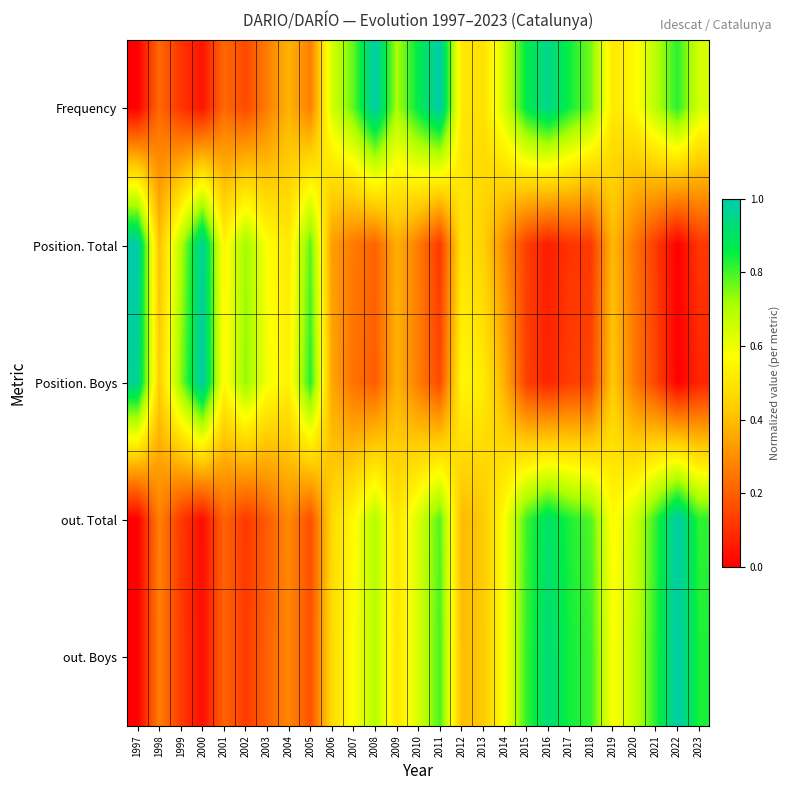

Reading right to left, extract all data points from this chart.

Frequency: 2023=0.6	2022=0.8	2021=0.7	2020=0.6	2019=0.5	2018=0.8	2017=0.8	2016=1.0	2015=0.9	2014=0.6	2013=0.5	2012=0.5	2011=1.0	2010=0.9	2009=0.7	2008=1.0	2007=0.8	2006=0.6	2005=0.3	2004=0.4	2003=0.3	2002=0.2	2001=0.2	2000=0.0	1999=0.1	1998=0.2	1997=0.0
Position. Total: 2023=0.1	2022=0.0	2021=0.1	2020=0.2	2019=0.4	2018=0.1	2017=0.1	2016=0.1	2015=0.1	2014=0.3	2013=0.4	2012=0.5	2011=0.1	2010=0.3	2009=0.4	2008=0.2	2007=0.3	2006=0.3	2005=0.8	2004=0.5	2003=0.6	2002=0.7	2001=0.5	2000=1.0	1999=0.7	1998=0.4	1997=1.0
Position. Boys: 2023=0.1	2022=0.0	2021=0.1	2020=0.3	2019=0.4	2018=0.1	2017=0.1	2016=0.1	2015=0.1	2014=0.4	2013=0.5	2012=0.6	2011=0.2	2010=0.3	2009=0.4	2008=0.2	2007=0.2	2006=0.4	2005=0.8	2004=0.5	2003=0.6	2002=0.7	2001=0.6	2000=1.0	1999=0.7	1998=0.4	1997=1.0
out. Total: 2023=0.8	2022=1.0	2021=0.8	2020=0.7	2019=0.6	2018=0.8	2017=0.8	2016=0.9	2015=0.8	2014=0.6	2013=0.4	2012=0.4	2011=0.8	2010=0.6	2009=0.5	2008=0.7	2007=0.6	2006=0.5	2005=0.2	2004=0.3	2003=0.2	2002=0.1	2001=0.2	2000=0.0	1999=0.1	1998=0.3	1997=0.0
out. Boys: 2023=0.8	2022=1.0	2021=0.8	2020=0.7	2019=0.6	2018=0.8	2017=0.8	2016=0.9	2015=0.8	2014=0.6	2013=0.4	2012=0.4	2011=0.8	2010=0.6	2009=0.5	2008=0.7	2007=0.6	2006=0.5	2005=0.2	2004=0.3	2003=0.2	2002=0.1	2001=0.2	2000=0.0	1999=0.1	1998=0.3	1997=0.0